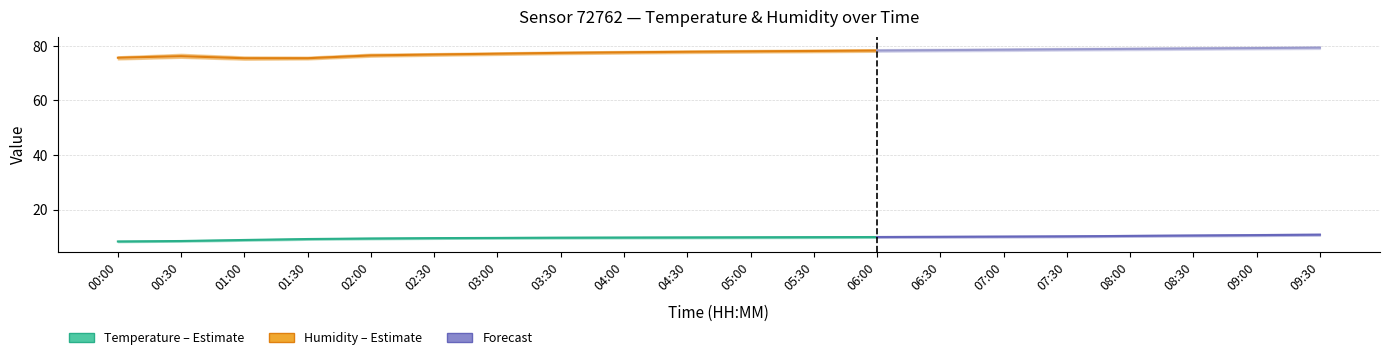

Reading right to left, list all the values displayed in this chart.

temperature: 10.8	10.7	10.5	10.3	10.2	10.1	10.0	9.9	9.9	9.8	9.8	9.8	9.7	9.6	9.6	9.4	9.2	8.9	8.5	8.3
temperature_lo: 10.5	10.3	10.2	10.1	9.9	9.8	9.7	9.7	9.6	9.6	9.5	9.5	9.4	9.3	9.3	9.2	8.9	8.6	8.2	8.1
temperature_hi: 11.2	11.0	10.8	10.7	10.5	10.4	10.3	10.3	10.2	10.1	10.1	10.0	10.0	9.9	9.8	9.7	9.4	9.0	8.7	8.6
humidity: 79.3	79.2	79.0	78.8	78.7	78.5	78.4	78.2	78.1	78.0	77.8	77.6	77.4	77.1	76.8	76.5	75.4	75.4	76.2	75.6
humidity_lo: 78.8	78.7	78.5	78.4	78.2	78.1	78.0	77.8	77.7	77.5	77.3	77.2	77.0	76.7	76.3	76.0	75.0	74.9	75.6	75.0
humidity_hi: 79.8	79.6	79.5	79.3	79.2	79.0	78.9	78.7	78.6	78.4	78.3	78.1	77.9	77.6	77.3	77.1	76.0	76.1	77.0	76.1